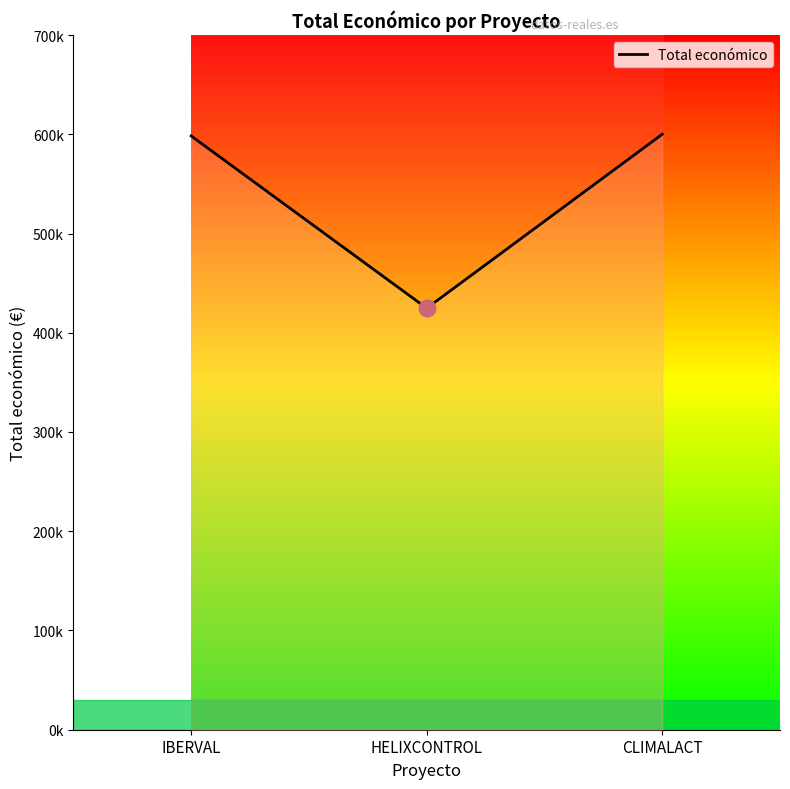

How many data points are less than 598303?

1